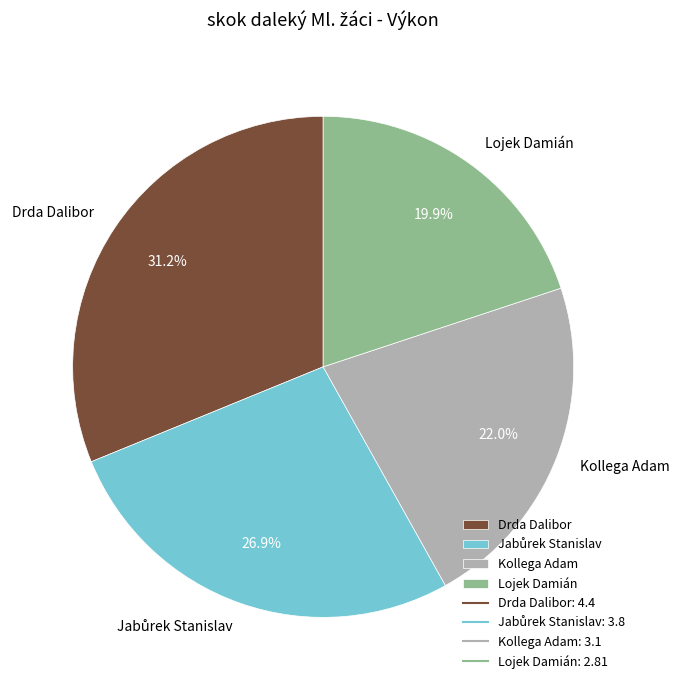

Approximately how many times larger is the value at Lojek Damián compared to Drda Dalibor?

0.6